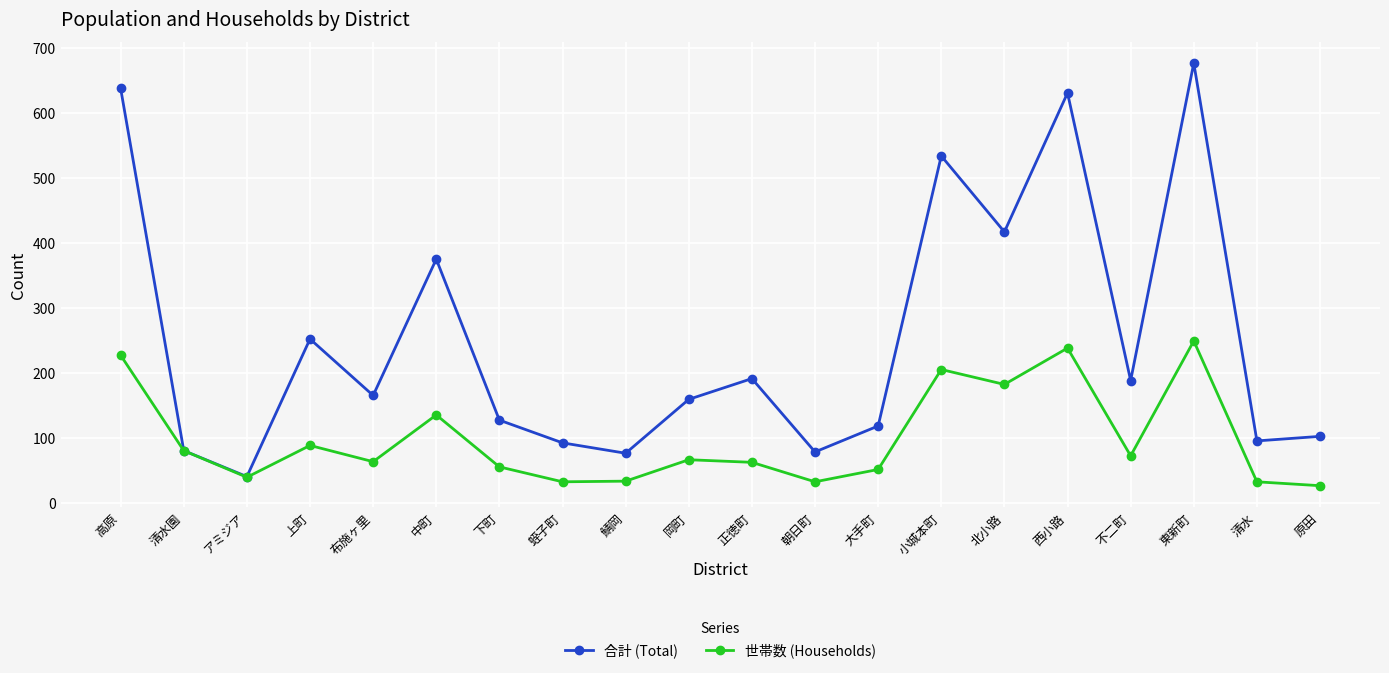

What is the difference between the maximum and minimum values in the 合計 (Total) series?

637